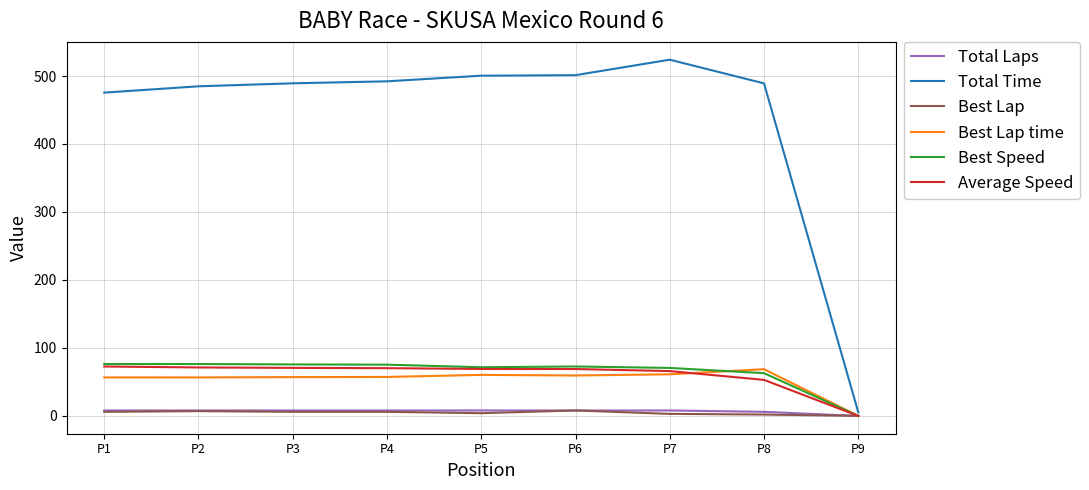

Which series has the largest range (max minus min)?

Total Time